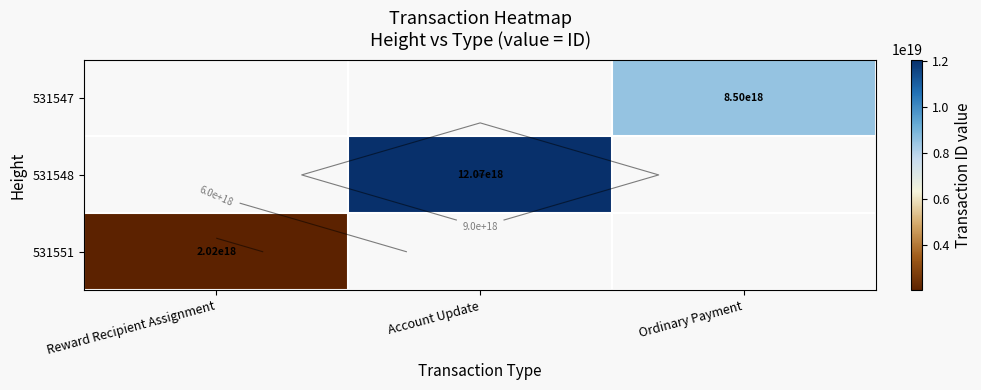

List the labels in order of 531551 value, smallest first.

Reward Recipient Assignment, Account Update, Ordinary Payment